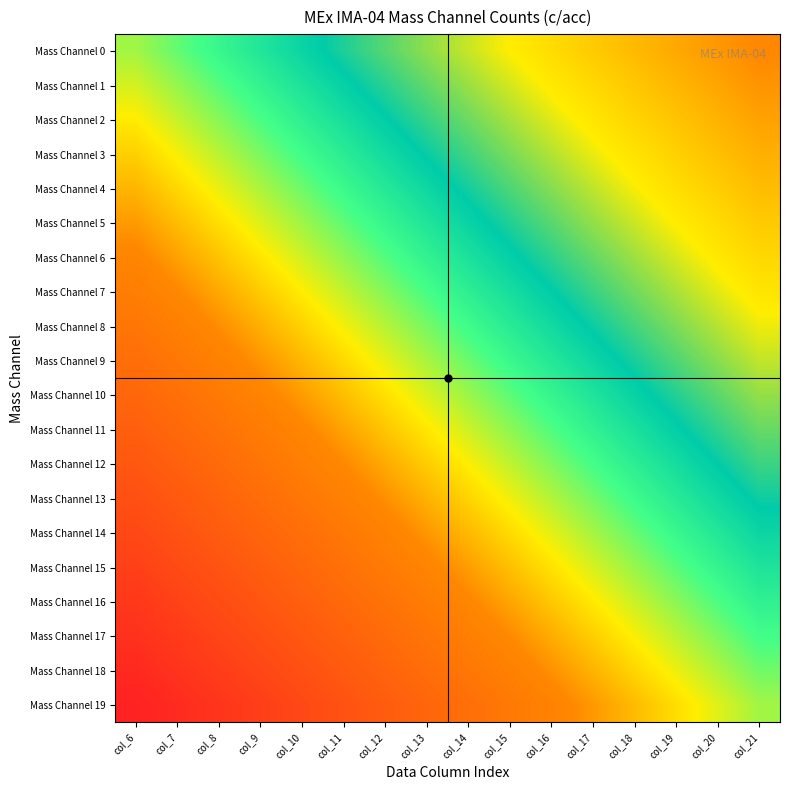

Reading left to right, extract all data points from this chart.

Mass Channel 0: col_6=0.5	col_7=0.5	col_8=0.6	col_9=0.6	col_10=0.6	col_11=0.7	col_12=0.7	col_13=0.7	col_14=0.8	col_15=0.8	col_16=0.8	col_17=0.9	col_18=0.9	col_19=0.9	col_20=1.0	col_21=1.0
Mass Channel 1: col_6=0.5	col_7=0.5	col_8=0.5	col_9=0.6	col_10=0.6	col_11=0.6	col_12=0.7	col_13=0.7	col_14=0.7	col_15=0.8	col_16=0.8	col_17=0.8	col_18=0.9	col_19=0.9	col_20=0.9	col_21=1.0
Mass Channel 2: col_6=0.4	col_7=0.5	col_8=0.5	col_9=0.5	col_10=0.6	col_11=0.6	col_12=0.6	col_13=0.7	col_14=0.7	col_15=0.7	col_16=0.8	col_17=0.8	col_18=0.8	col_19=0.9	col_20=0.9	col_21=0.9
Mass Channel 3: col_6=0.4	col_7=0.5	col_8=0.5	col_9=0.5	col_10=0.6	col_11=0.6	col_12=0.6	col_13=0.7	col_14=0.7	col_15=0.7	col_16=0.8	col_17=0.8	col_18=0.8	col_19=0.9	col_20=0.9	col_21=0.9
Mass Channel 4: col_6=0.4	col_7=0.4	col_8=0.5	col_9=0.5	col_10=0.5	col_11=0.6	col_12=0.6	col_13=0.6	col_14=0.7	col_15=0.7	col_16=0.7	col_17=0.8	col_18=0.8	col_19=0.8	col_20=0.9	col_21=0.9
Mass Channel 5: col_6=0.4	col_7=0.4	col_8=0.4	col_9=0.5	col_10=0.5	col_11=0.5	col_12=0.6	col_13=0.6	col_14=0.6	col_15=0.7	col_16=0.7	col_17=0.7	col_18=0.8	col_19=0.8	col_20=0.8	col_21=0.9
Mass Channel 6: col_6=0.3	col_7=0.4	col_8=0.4	col_9=0.4	col_10=0.5	col_11=0.5	col_12=0.5	col_13=0.6	col_14=0.6	col_15=0.6	col_16=0.7	col_17=0.7	col_18=0.7	col_19=0.8	col_20=0.8	col_21=0.8
Mass Channel 7: col_6=0.3	col_7=0.3	col_8=0.4	col_9=0.4	col_10=0.4	col_11=0.5	col_12=0.5	col_13=0.5	col_14=0.6	col_15=0.6	col_16=0.6	col_17=0.7	col_18=0.7	col_19=0.7	col_20=0.8	col_21=0.8
Mass Channel 8: col_6=0.3	col_7=0.3	col_8=0.4	col_9=0.4	col_10=0.4	col_11=0.5	col_12=0.5	col_13=0.5	col_14=0.6	col_15=0.6	col_16=0.6	col_17=0.7	col_18=0.7	col_19=0.7	col_20=0.8	col_21=0.8
Mass Channel 9: col_6=0.3	col_7=0.3	col_8=0.3	col_9=0.4	col_10=0.4	col_11=0.4	col_12=0.5	col_13=0.5	col_14=0.5	col_15=0.6	col_16=0.6	col_17=0.6	col_18=0.7	col_19=0.7	col_20=0.7	col_21=0.8
Mass Channel 10: col_6=0.2	col_7=0.3	col_8=0.3	col_9=0.3	col_10=0.4	col_11=0.4	col_12=0.4	col_13=0.5	col_14=0.5	col_15=0.5	col_16=0.6	col_17=0.6	col_18=0.6	col_19=0.7	col_20=0.7	col_21=0.7
Mass Channel 11: col_6=0.2	col_7=0.2	col_8=0.3	col_9=0.3	col_10=0.3	col_11=0.4	col_12=0.4	col_13=0.4	col_14=0.5	col_15=0.5	col_16=0.5	col_17=0.6	col_18=0.6	col_19=0.6	col_20=0.7	col_21=0.7
Mass Channel 12: col_6=0.2	col_7=0.2	col_8=0.3	col_9=0.3	col_10=0.3	col_11=0.4	col_12=0.4	col_13=0.4	col_14=0.5	col_15=0.5	col_16=0.5	col_17=0.6	col_18=0.6	col_19=0.6	col_20=0.7	col_21=0.7
Mass Channel 13: col_6=0.2	col_7=0.2	col_8=0.2	col_9=0.3	col_10=0.3	col_11=0.3	col_12=0.4	col_13=0.4	col_14=0.4	col_15=0.5	col_16=0.5	col_17=0.5	col_18=0.6	col_19=0.6	col_20=0.6	col_21=0.7
Mass Channel 14: col_6=0.1	col_7=0.2	col_8=0.2	col_9=0.2	col_10=0.3	col_11=0.3	col_12=0.3	col_13=0.4	col_14=0.4	col_15=0.4	col_16=0.5	col_17=0.5	col_18=0.5	col_19=0.6	col_20=0.6	col_21=0.6
Mass Channel 15: col_6=0.1	col_7=0.1	col_8=0.2	col_9=0.2	col_10=0.2	col_11=0.3	col_12=0.3	col_13=0.3	col_14=0.4	col_15=0.4	col_16=0.4	col_17=0.5	col_18=0.5	col_19=0.5	col_20=0.6	col_21=0.6
Mass Channel 16: col_6=0.1	col_7=0.1	col_8=0.1	col_9=0.2	col_10=0.2	col_11=0.2	col_12=0.3	col_13=0.3	col_14=0.3	col_15=0.4	col_16=0.4	col_17=0.4	col_18=0.5	col_19=0.5	col_20=0.5	col_21=0.6
Mass Channel 17: col_6=0.1	col_7=0.1	col_8=0.1	col_9=0.2	col_10=0.2	col_11=0.2	col_12=0.3	col_13=0.3	col_14=0.3	col_15=0.4	col_16=0.4	col_17=0.4	col_18=0.5	col_19=0.5	col_20=0.5	col_21=0.6
Mass Channel 18: col_6=0.0	col_7=0.1	col_8=0.1	col_9=0.1	col_10=0.2	col_11=0.2	col_12=0.2	col_13=0.3	col_14=0.3	col_15=0.3	col_16=0.4	col_17=0.4	col_18=0.4	col_19=0.5	col_20=0.5	col_21=0.5
Mass Channel 19: col_6=0.0	col_7=0.0	col_8=0.1	col_9=0.1	col_10=0.1	col_11=0.2	col_12=0.2	col_13=0.2	col_14=0.3	col_15=0.3	col_16=0.3	col_17=0.4	col_18=0.4	col_19=0.4	col_20=0.5	col_21=0.5